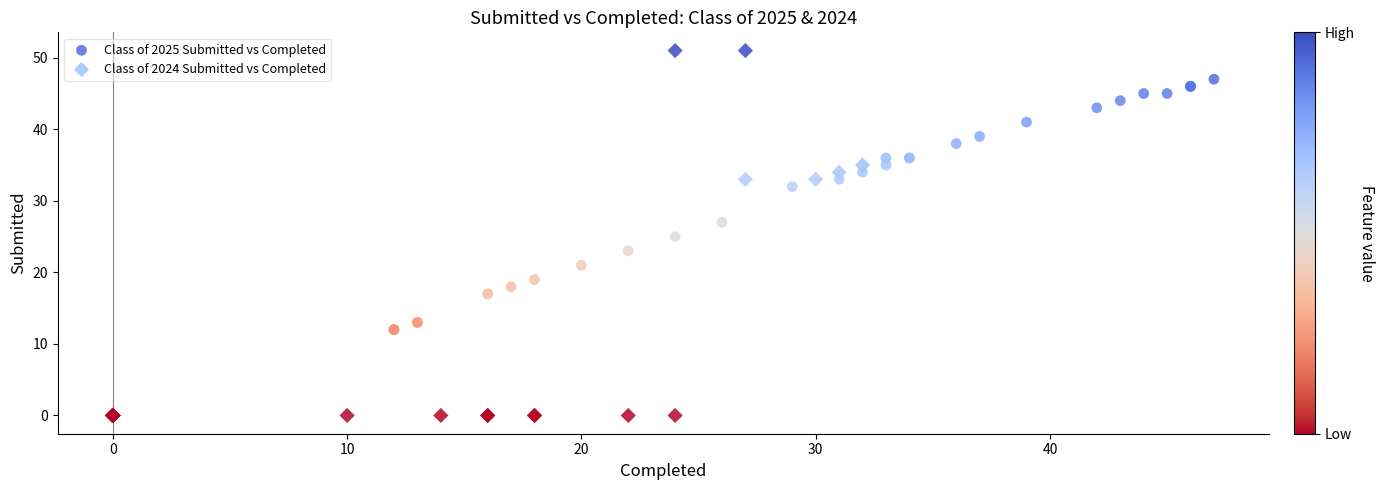

Which series reaches the minimum Y coordinate?

Class of 2024 Submitted vs Completed